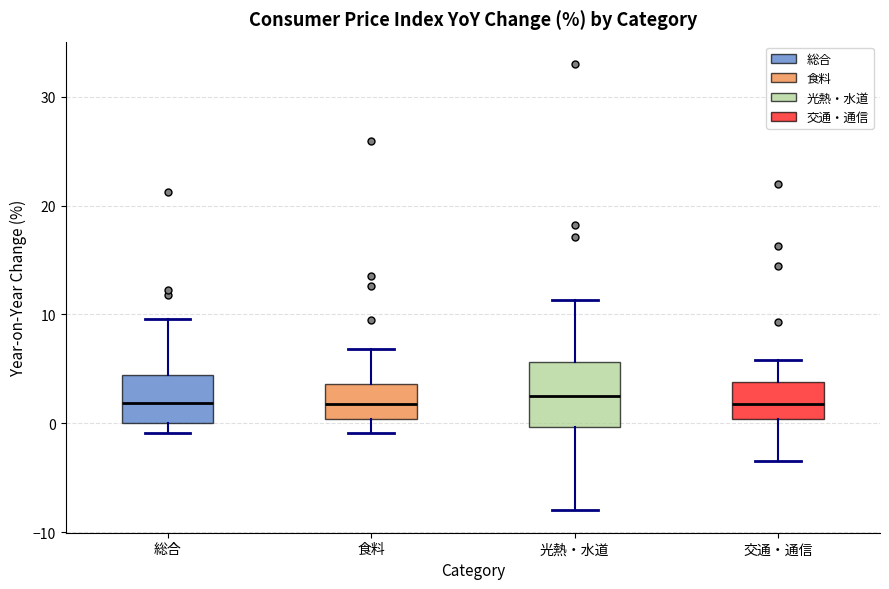

Reading left to right, read every box against the y-axis: the position of its median line, the range the box covers, and the ends of its whiskers. The values are not printed on the chart, so give them approximately, as read against the axis.

総合: median 2, box 0 to 4, whiskers -1 to 10
食料: median 2, box 0 to 4, whiskers -1 to 7
光熱・水道: median 3, box 0 to 6, whiskers -8 to 11
交通・通信: median 2, box 0 to 4, whiskers -3 to 6